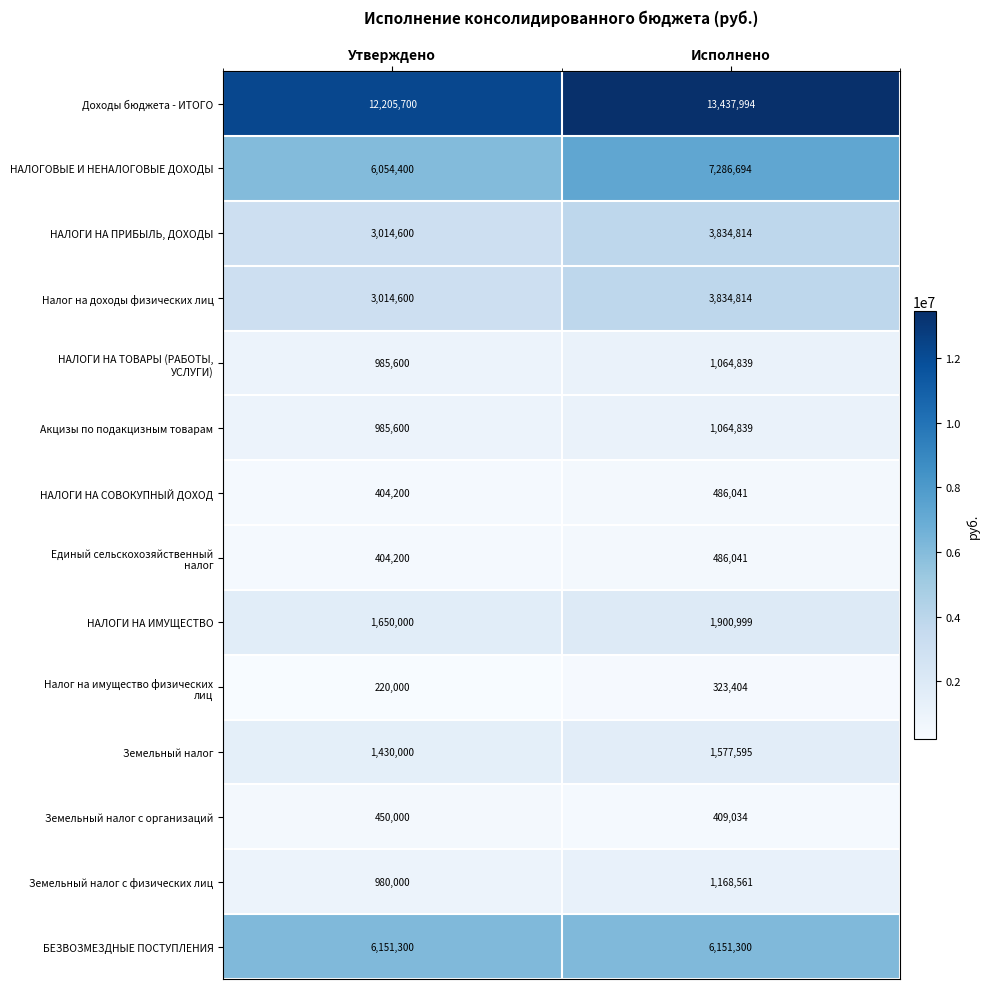

Is it true that НАЛОГОВЫЕ И НЕНАЛОГОВЫЕ ДОХОДЫ equals 1217063 at Утверждено?

False